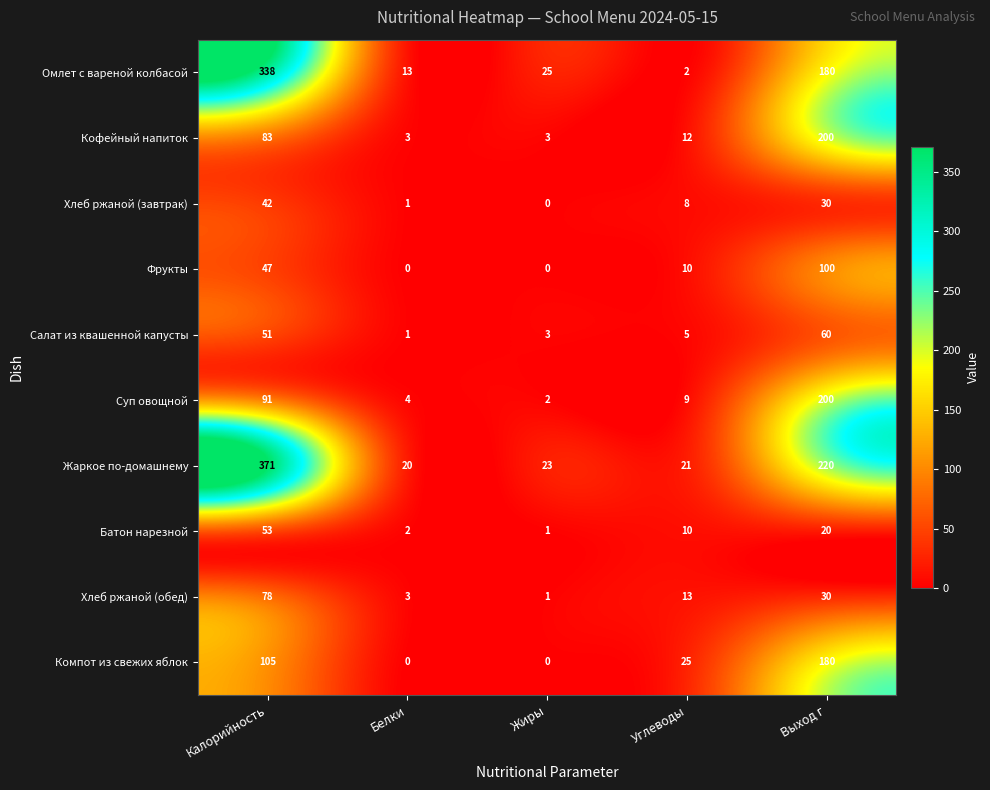

Which category has the highest value across all series?

Калорийность